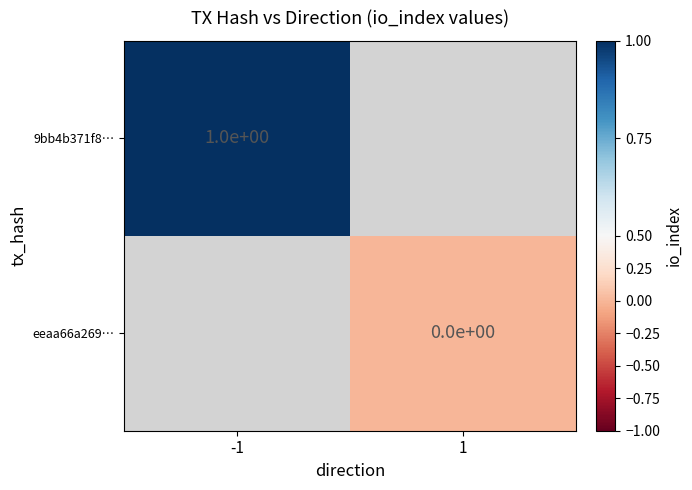

At how many categories does at least one series exceed 0?

1